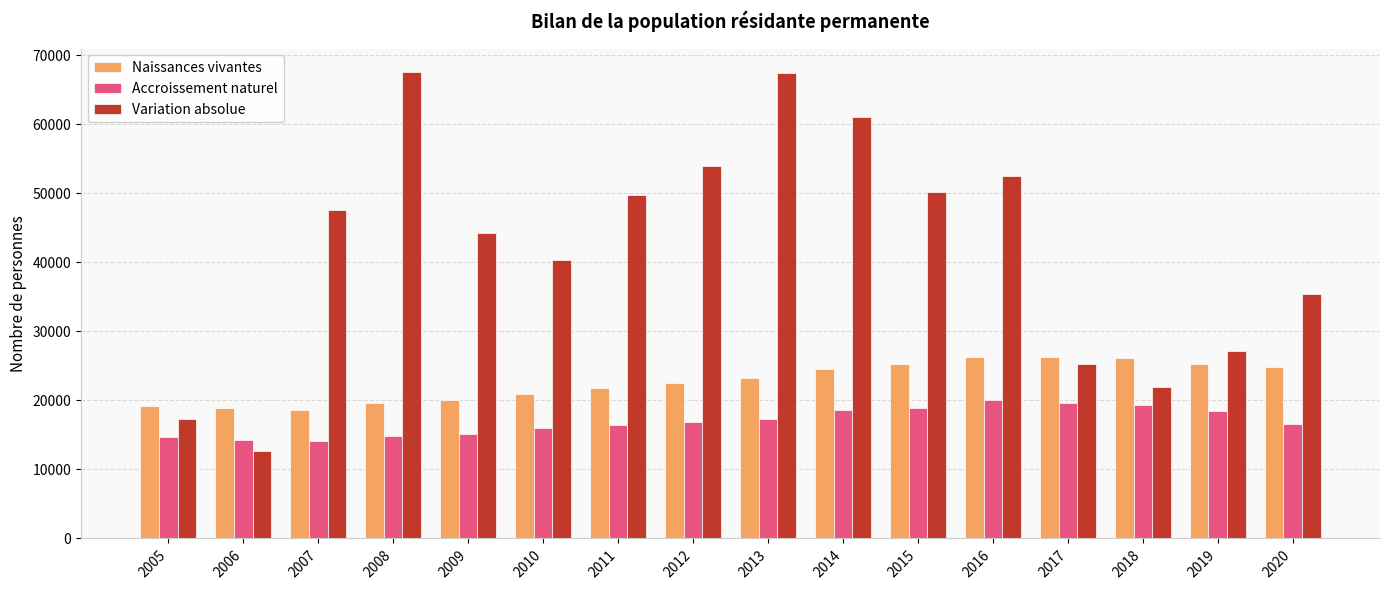

Read the Variation absolue value at 2011, to the nearest 50.

49700